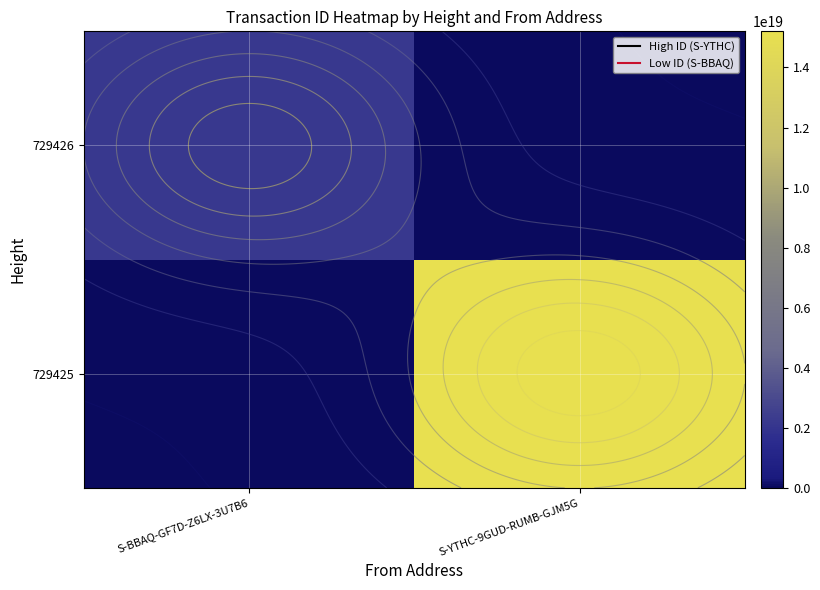

At which category is the sum across all series the highest?

S-YTHC-9GUD-RUMB-GJM5G